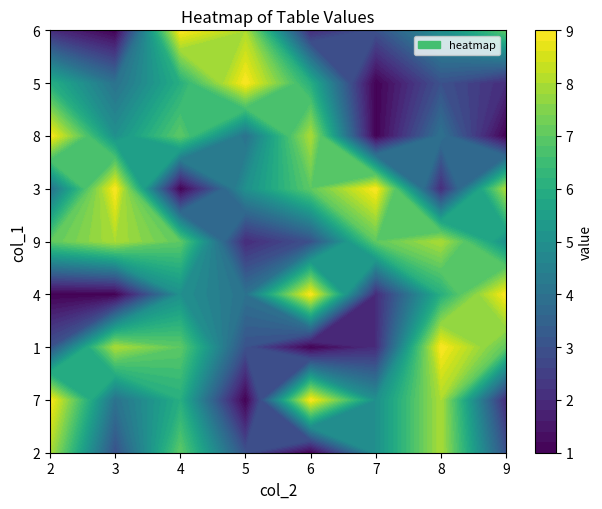

True or false: 4 has a value of 9 at 1.

False